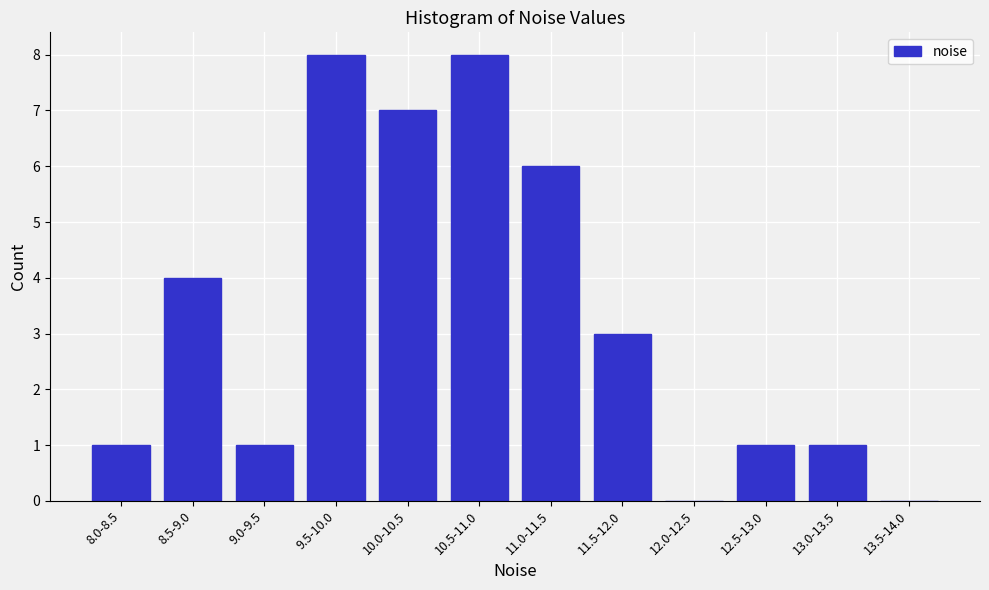

Reading left to right, what are all the values shown in this chart?

8.0-8.5=1	8.5-9.0=4	9.0-9.5=1	9.5-10.0=8	10.0-10.5=7	10.5-11.0=8	11.0-11.5=6	11.5-12.0=3	12.0-12.5=0	12.5-13.0=1	13.0-13.5=1	13.5-14.0=0